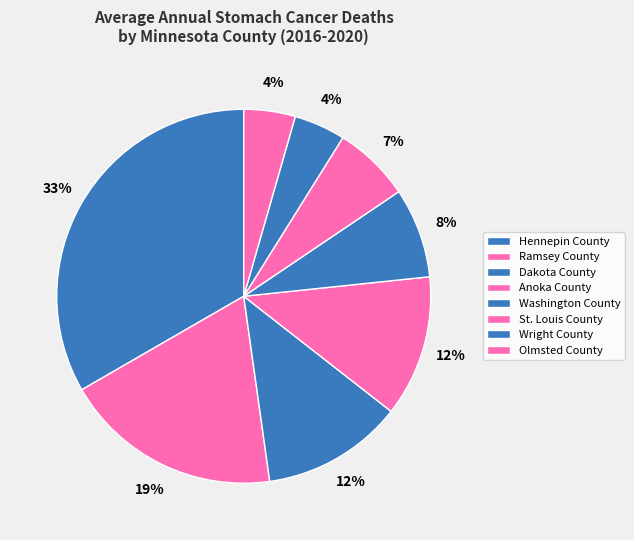

The Hennepin County slice represents 48% of the pie. True or false?

False